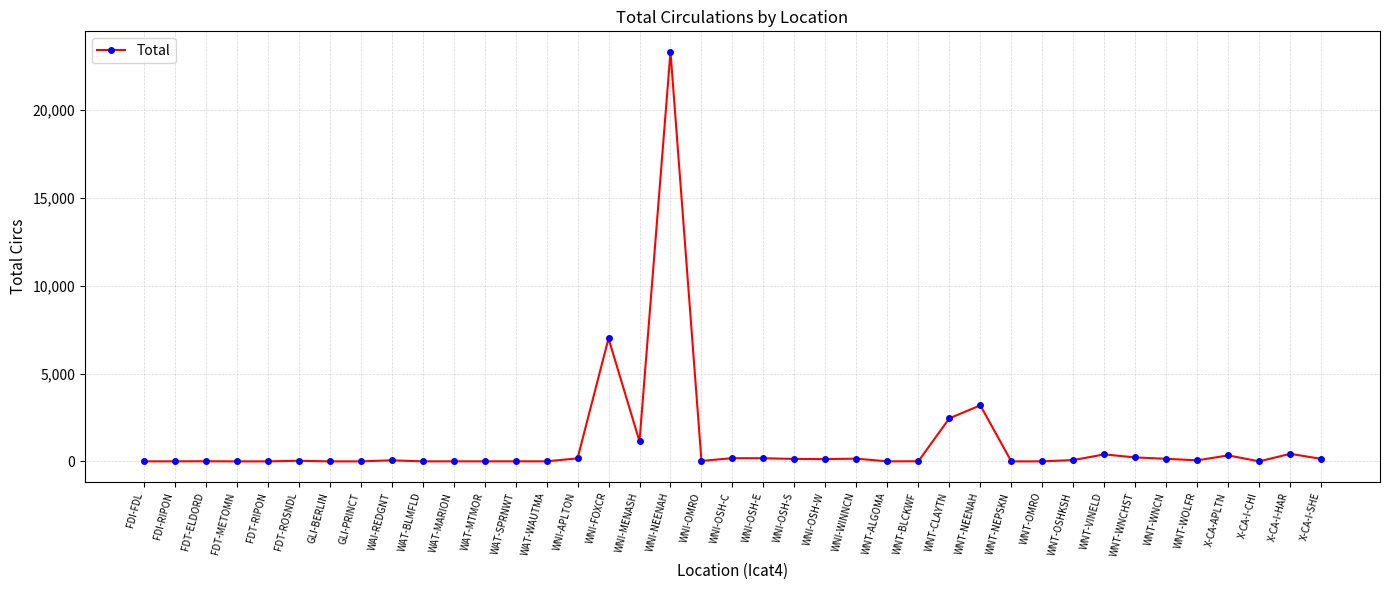

What is the minimum value shown in the chart?

1